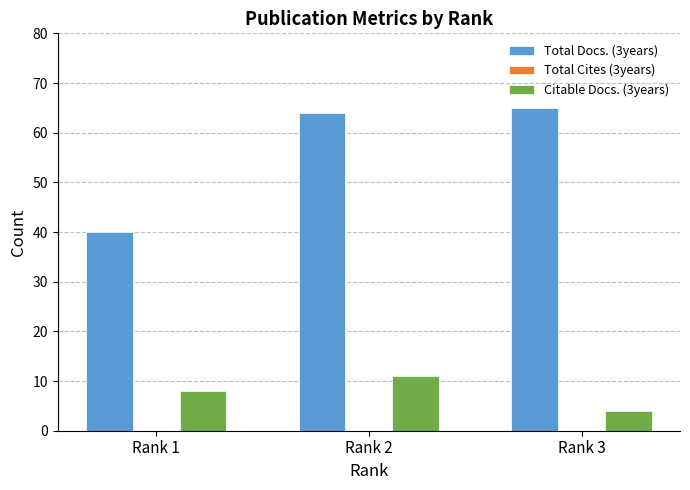

How many bars are there in total?

6